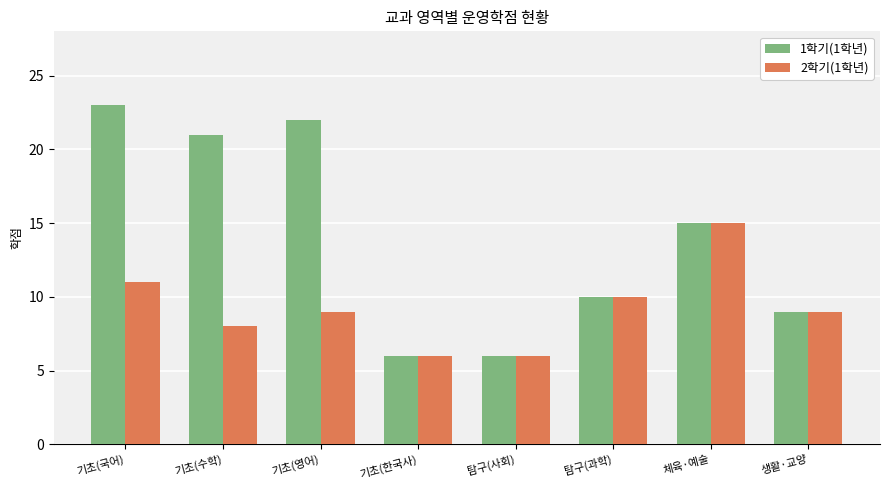

How many data points does each series have?

8